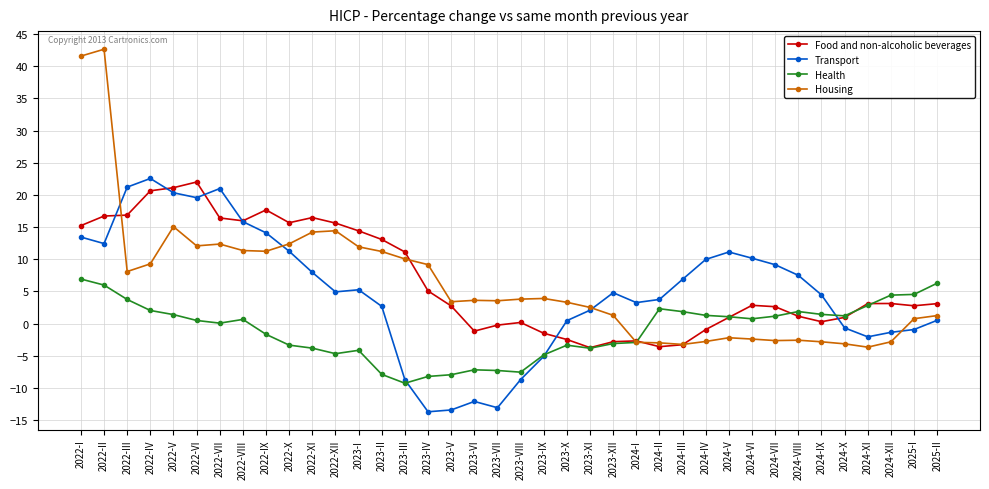

True or false: Food and non-alcoholic beverages has more than 0 points higher than both neighbors.

True